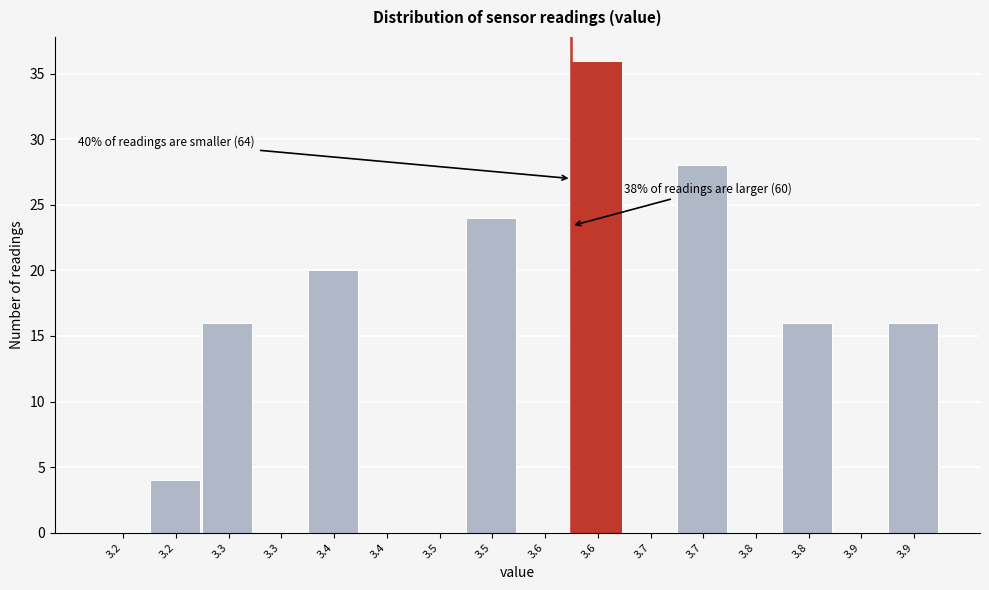

Are the bars horizontal?

No